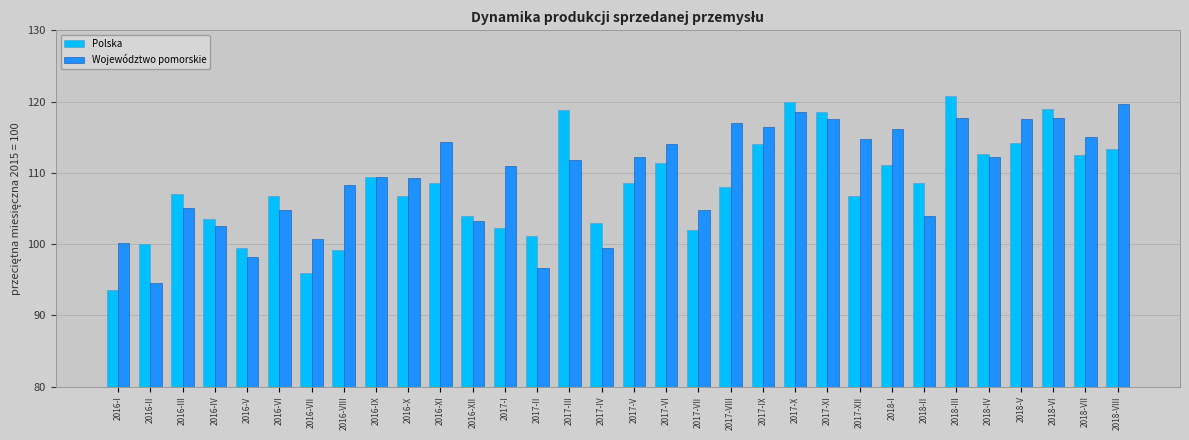

True or false: Województwo pomorskie has a value of 98.2 at 2016-V.

True